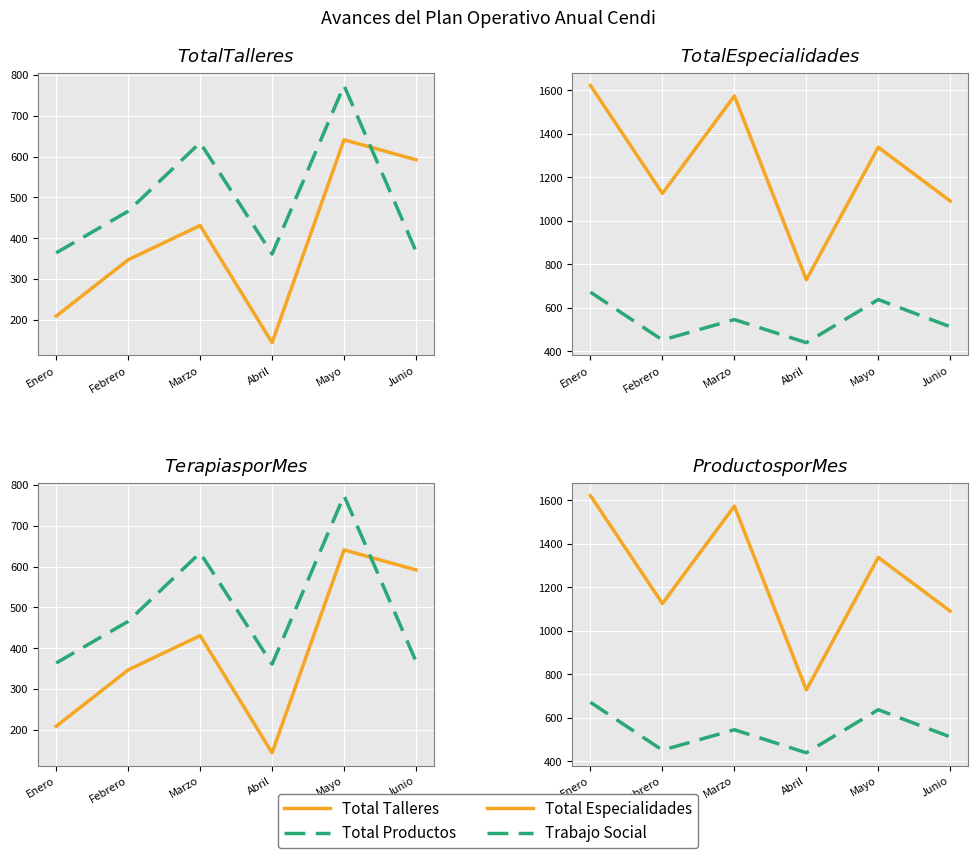

In Trabajo Social, how many points are higher than both neighbors (excluding endpoints)?

2